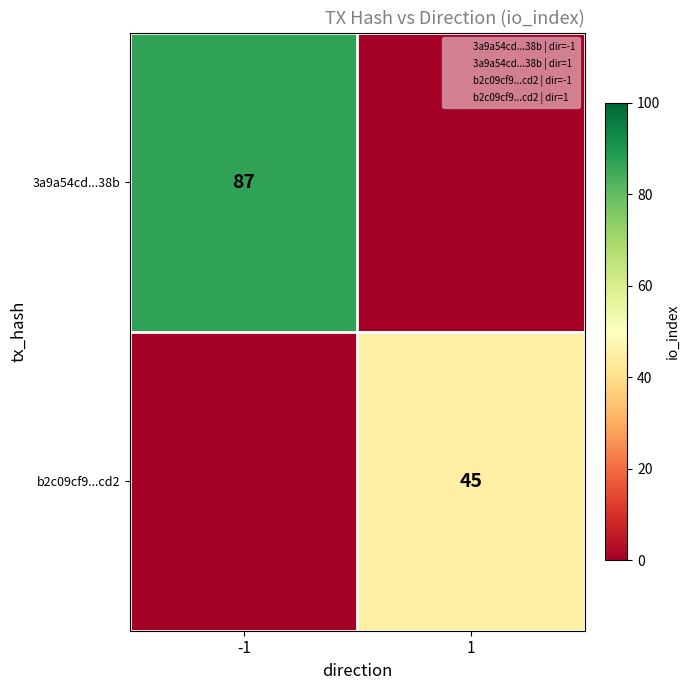

How many data points in 3a9a54cd...38b are less than 87?

1